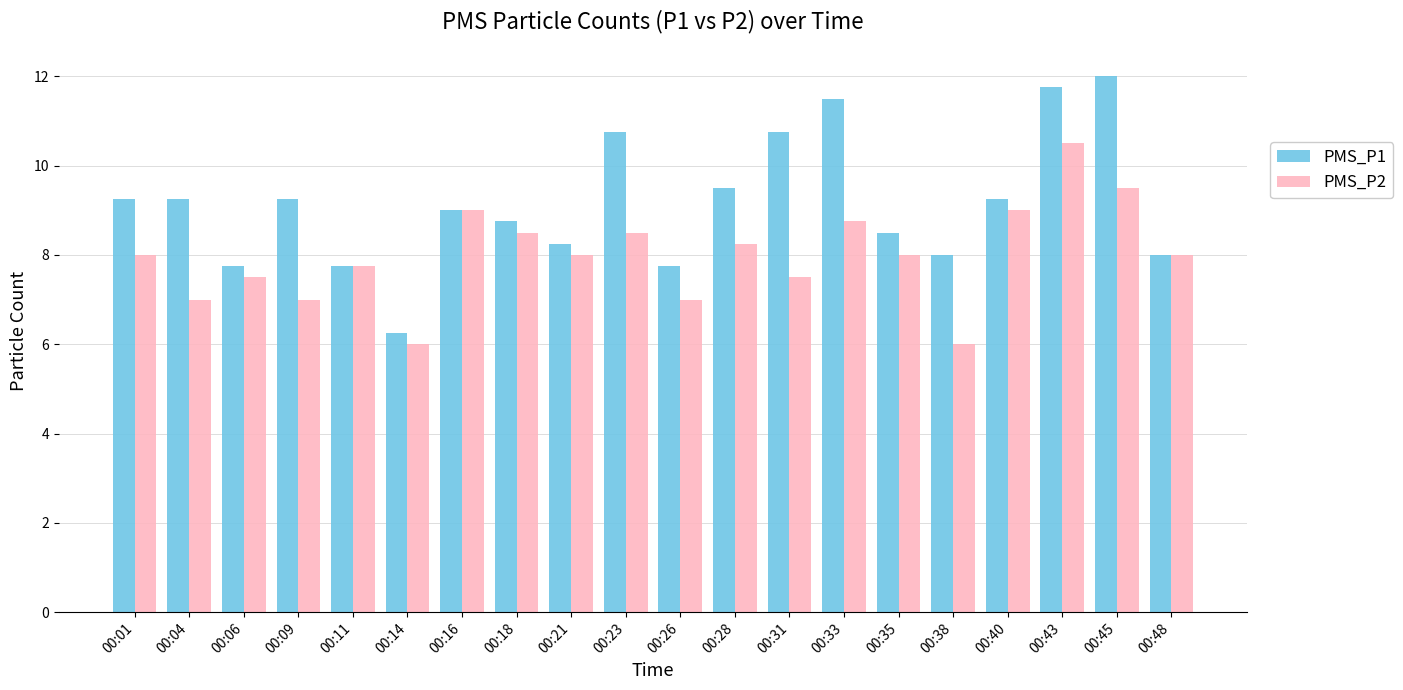

What is the average value of the PMS_P1 series?

9.2